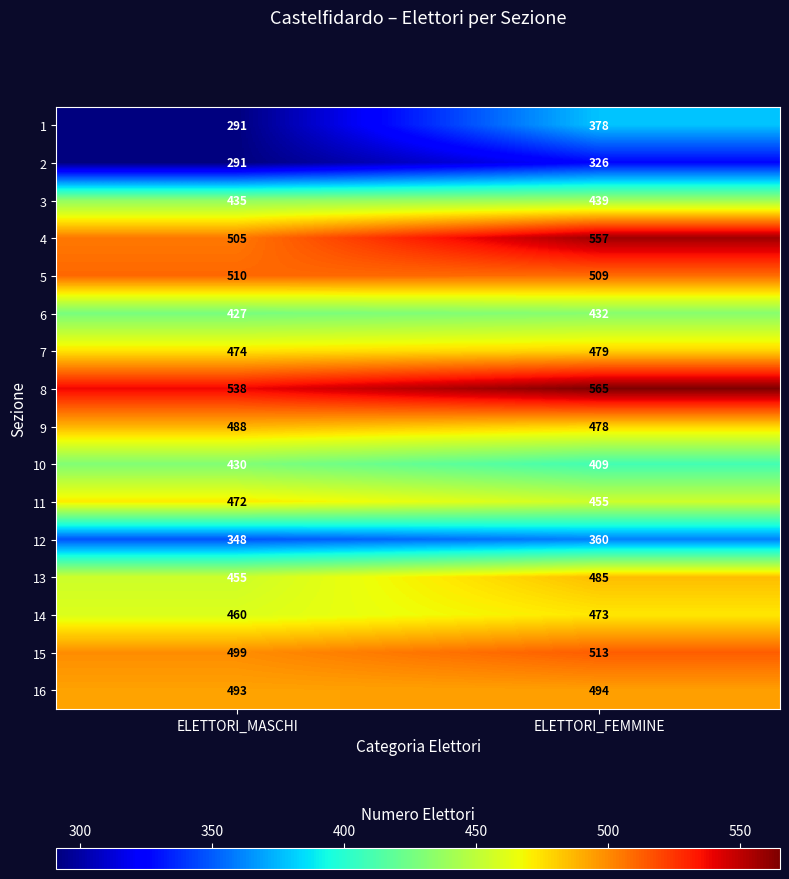

What is the sum of all 12 values?

708